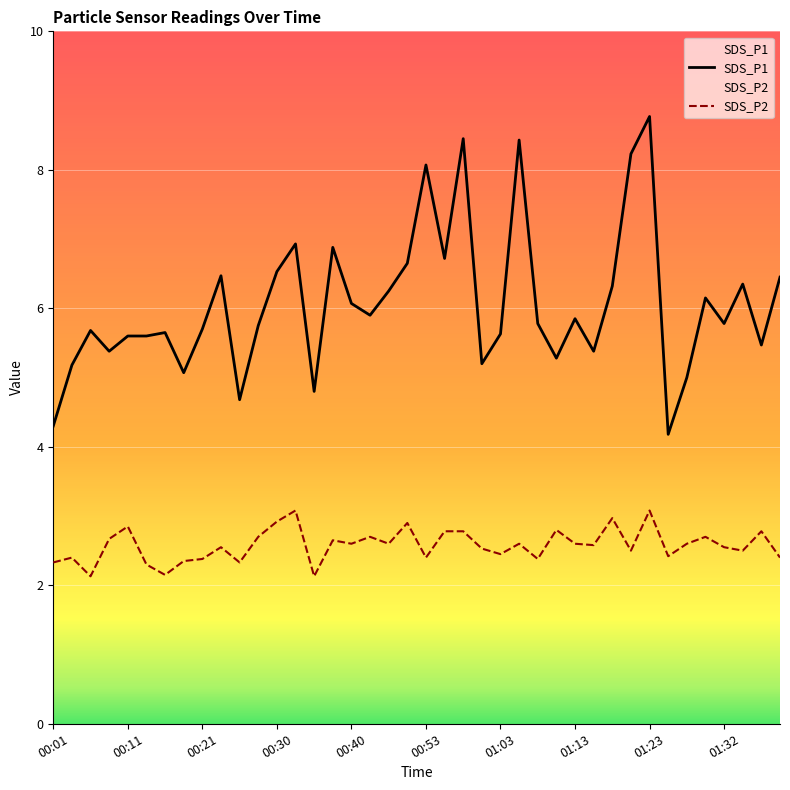

Rank the series by their average value, from highest to lowest.

SDS_P1, SDS_P2